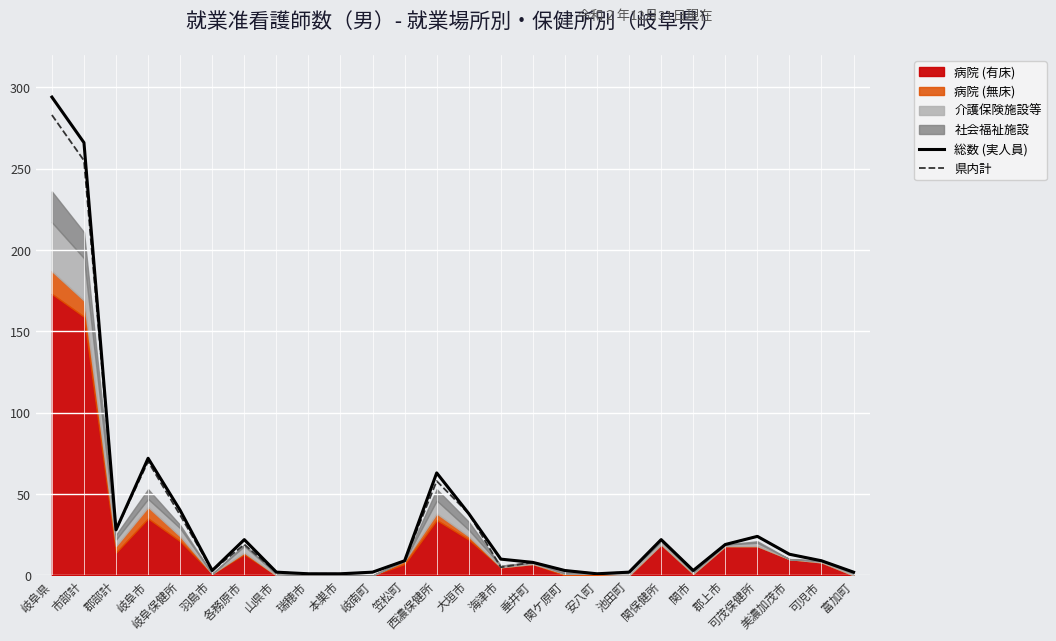

How many data points in 総数 (実人員) are above 10?

12